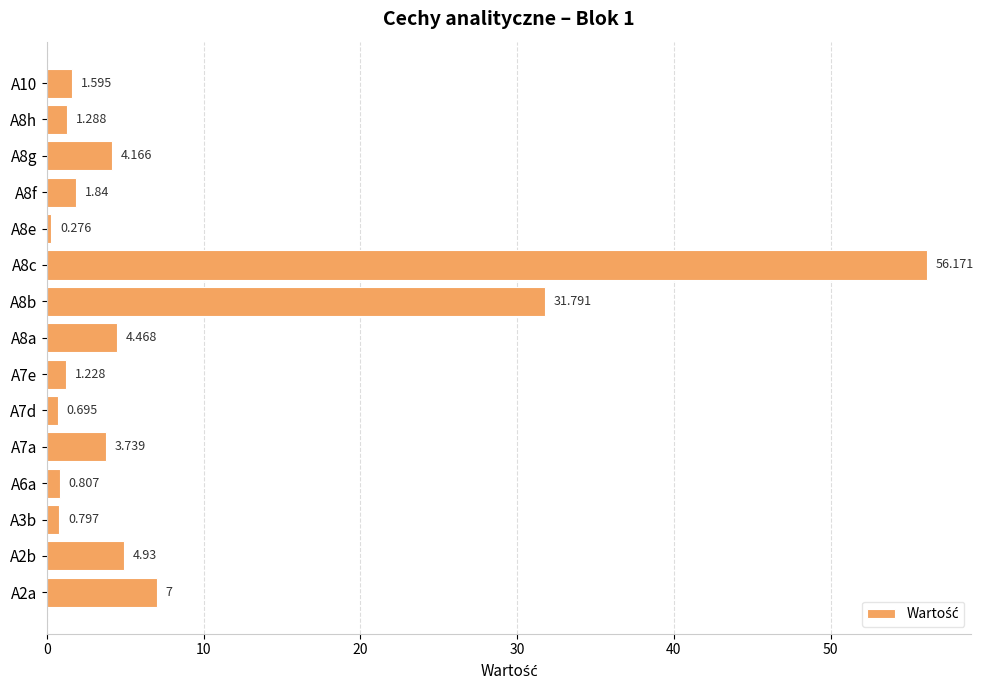

Rank the categories by value from highest to lowest.

A8c, A8b, A2a, A2b, A8a, A8g, A7a, A8f, A10, A8h, A7e, A6a, A3b, A7d, A8e